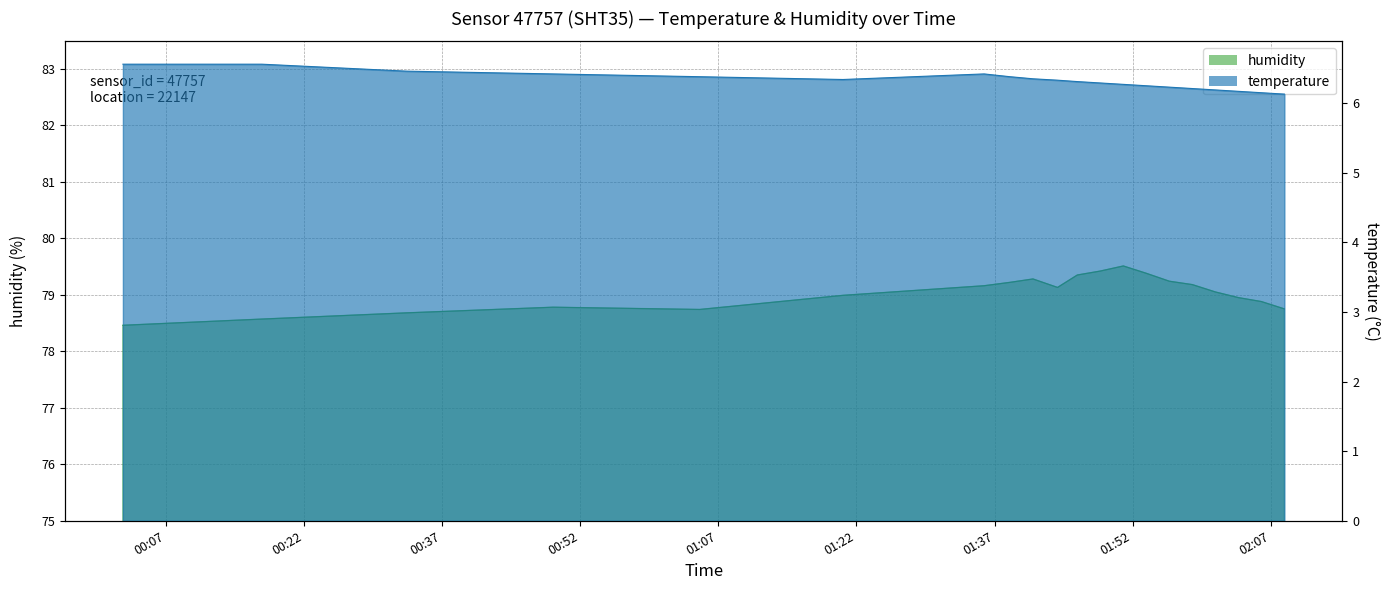

How many interior local valleys does the humidity series have?

2